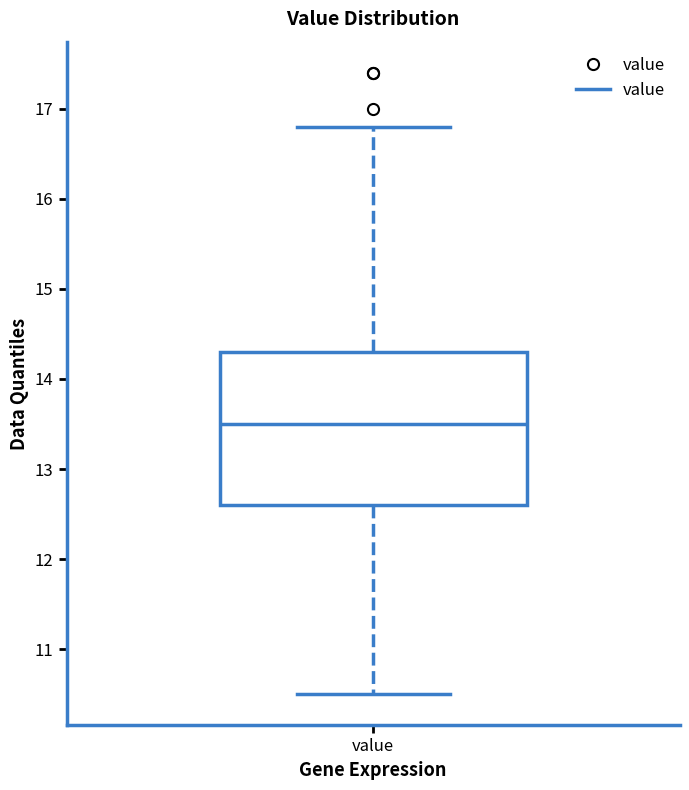

Where does the upper whisker of the box for value end on the y-axis? The values are not printed on the chart, so give them approximately, as read against the axis.

16.8